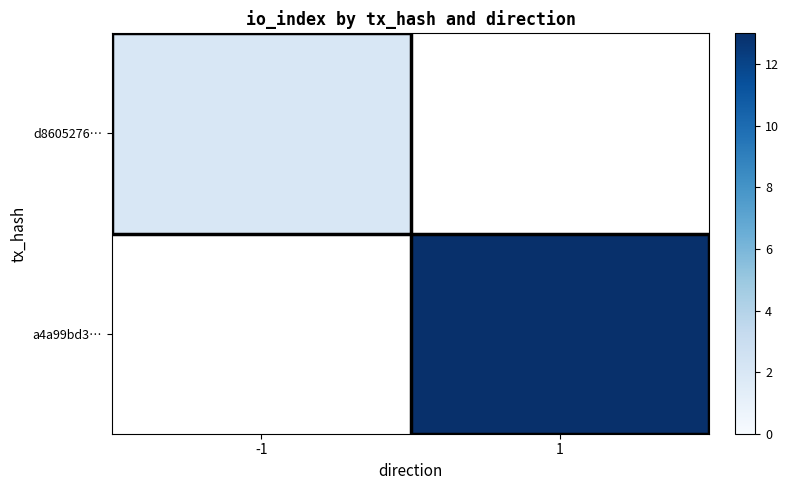

At how many categories does at least one series exceed 7?

1